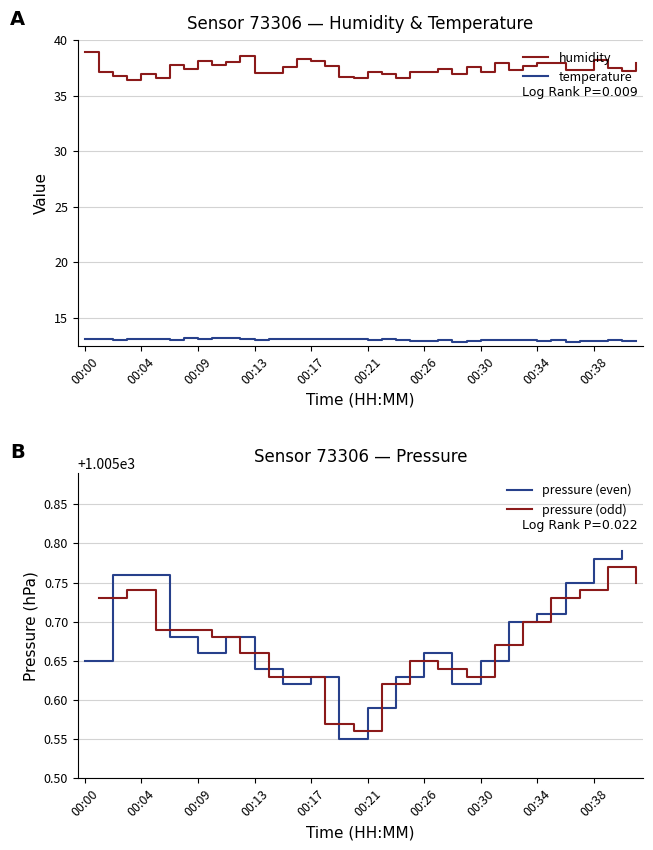

Is this an area chart (filled region under the line)?

No